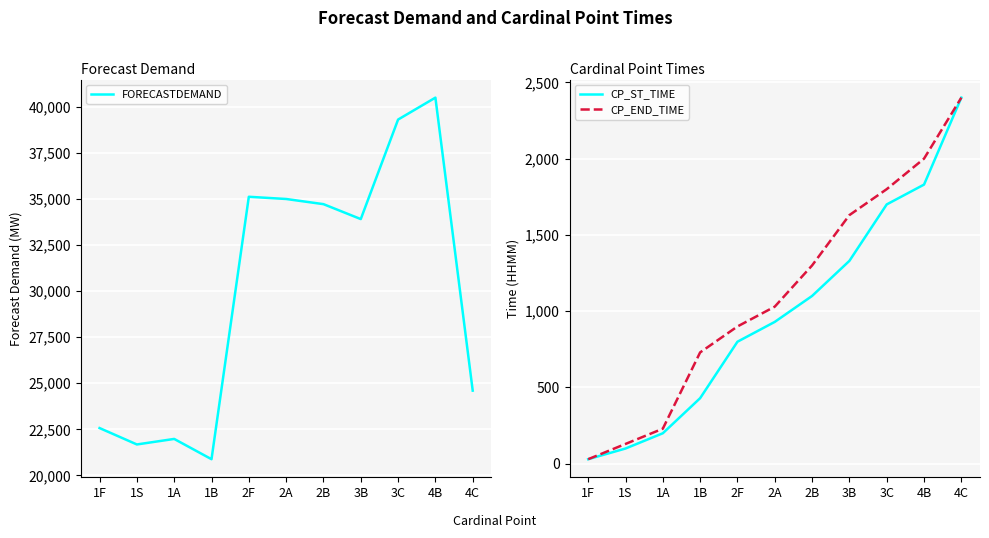

At how many categories does at least one series exceed 39395?

1